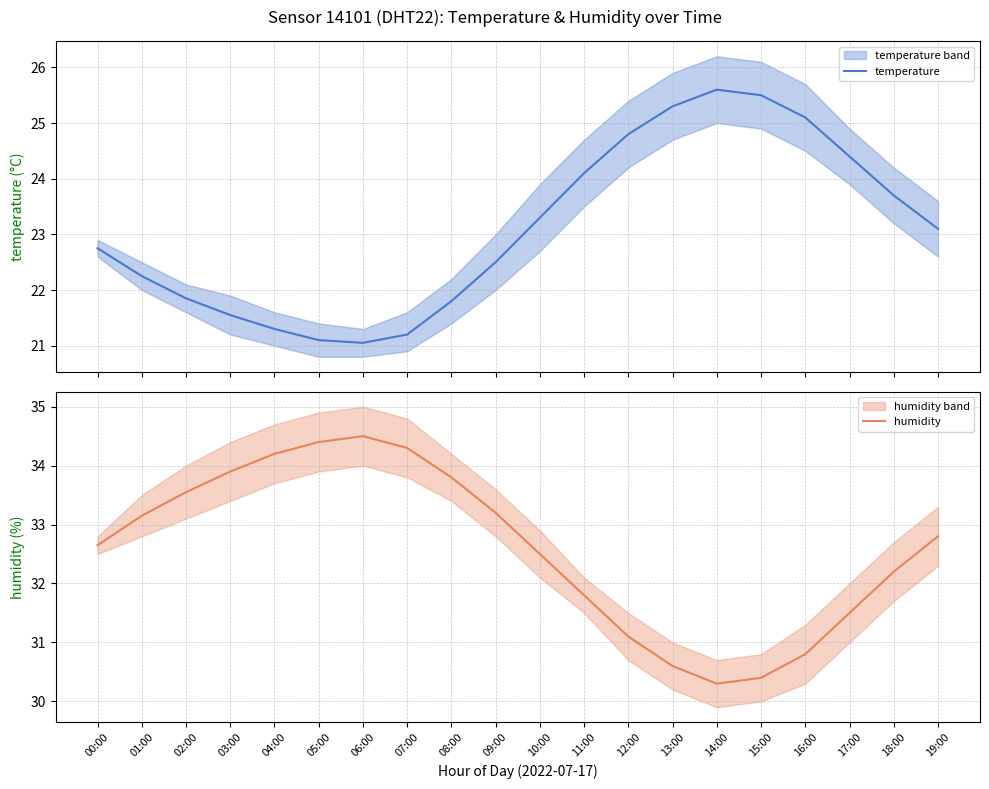

What is the minimum value for humidity?

30.3